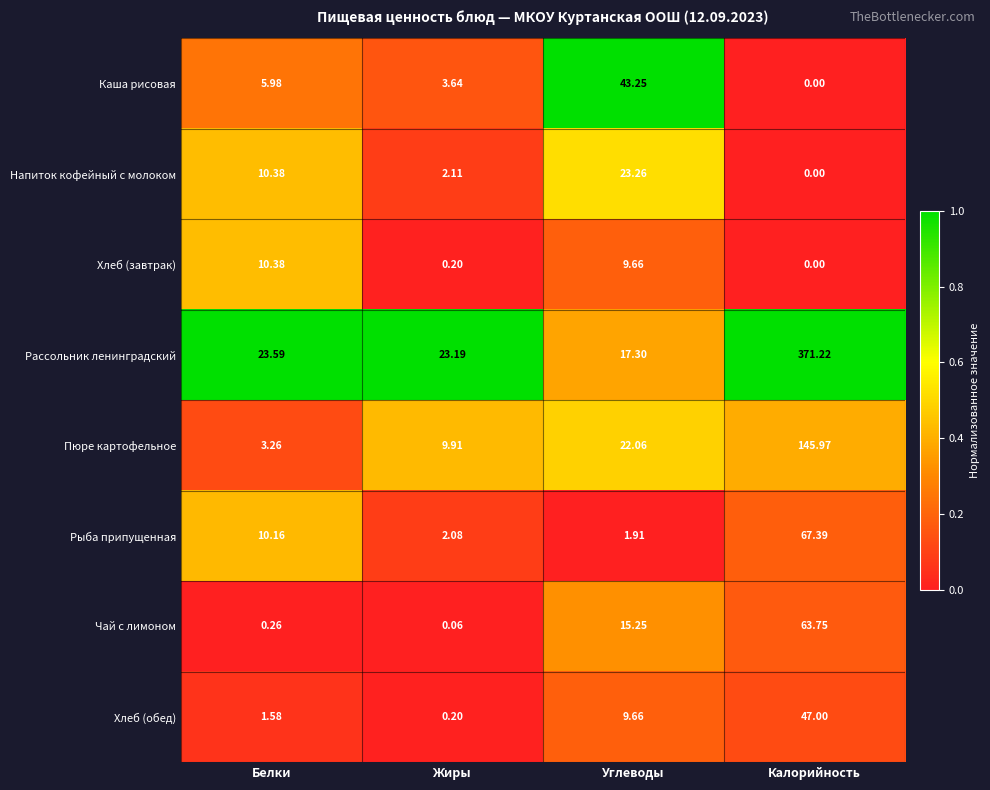

Where does the Чай с лимоном series first go above 15?

Углеводы